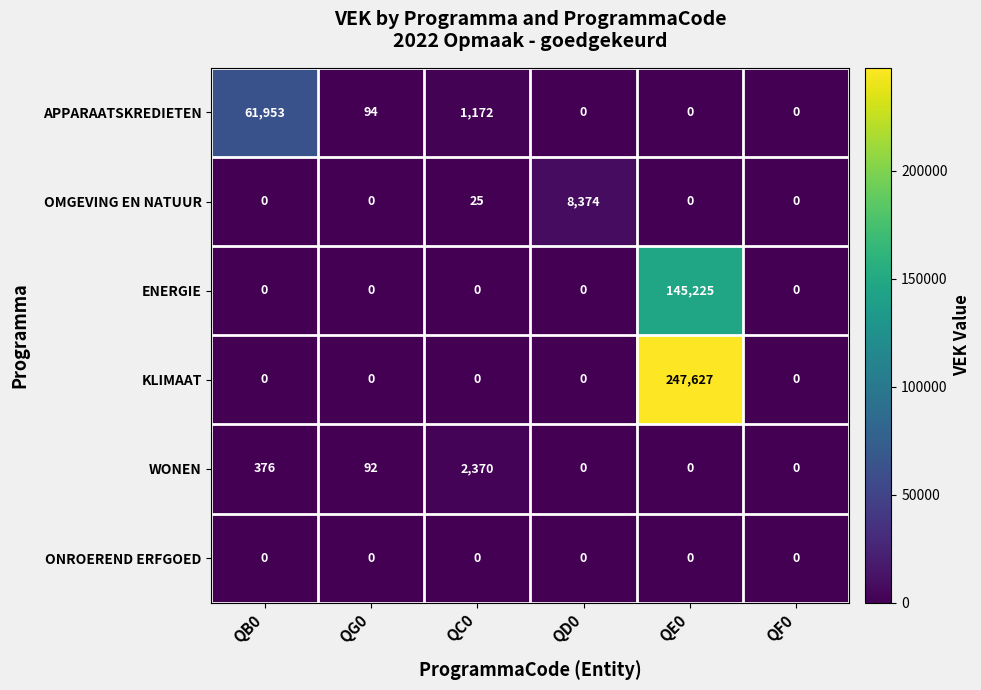

Where does the APPARAATSKREDIETEN series first go above 94?

QB0